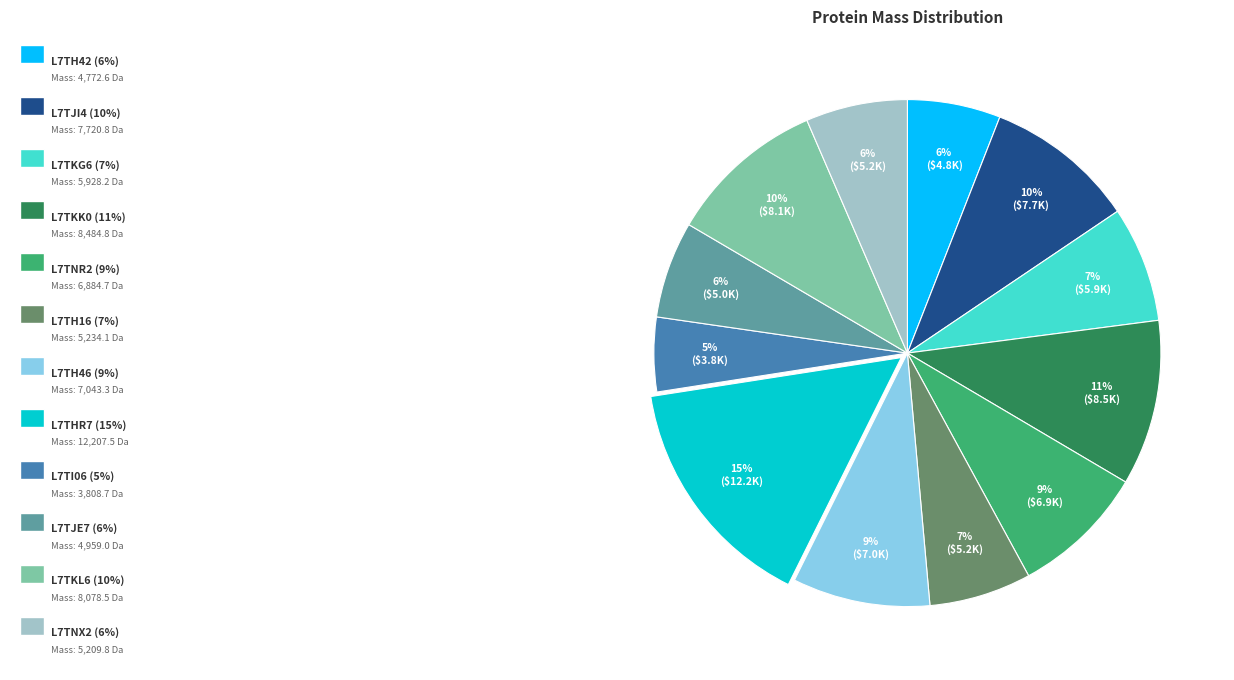

Is there a majority slice in this chart?

No